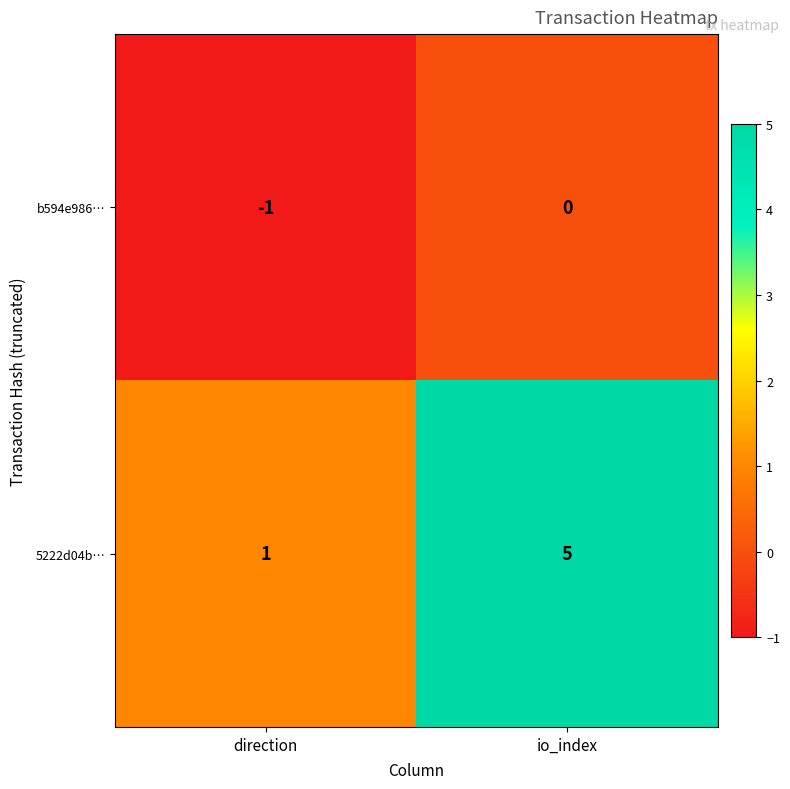

What is the greatest value displayed?

5